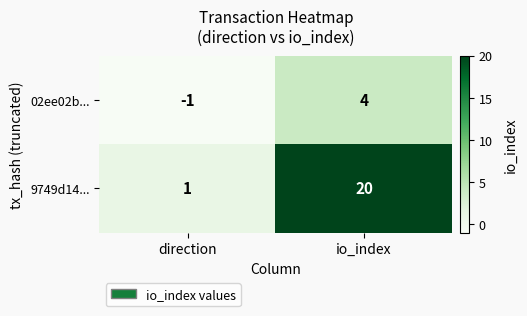

Which series has the largest range (max minus min)?

9749d14...